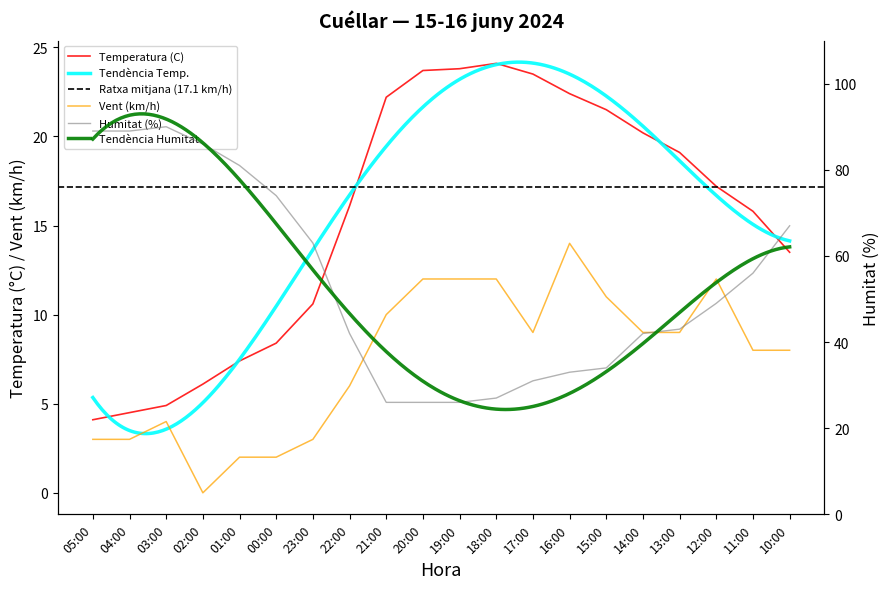

How many positive values does the Velocitat del vent (km/h) series have?

19